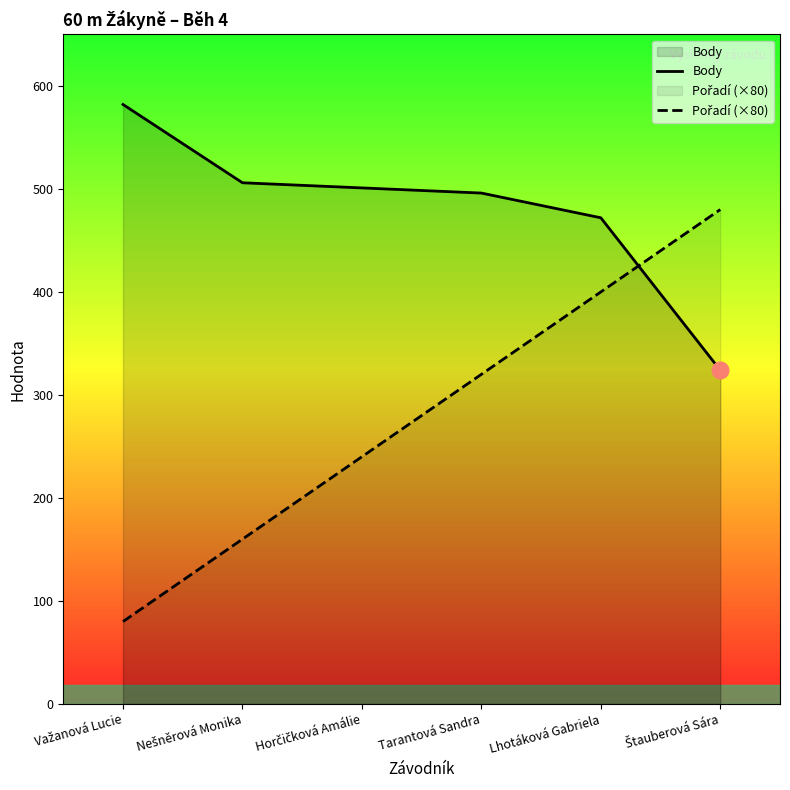

What is the total value across all series at Važanová Lucie?

662